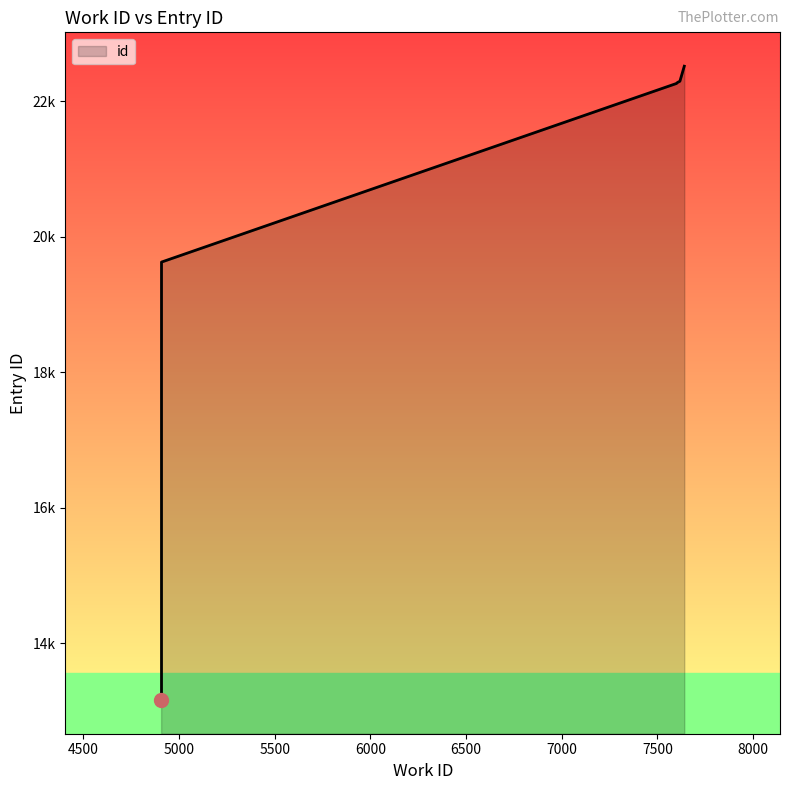

At which label does the data first exceed 22260?

7603